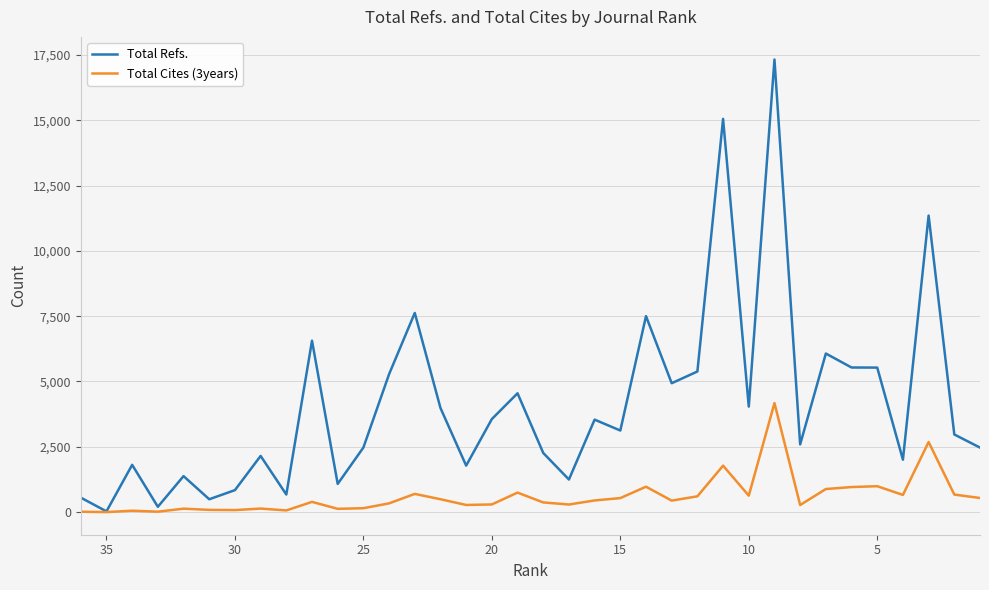

True or false: Total Refs. and Total Cites (3years) intersect in this chart.

False